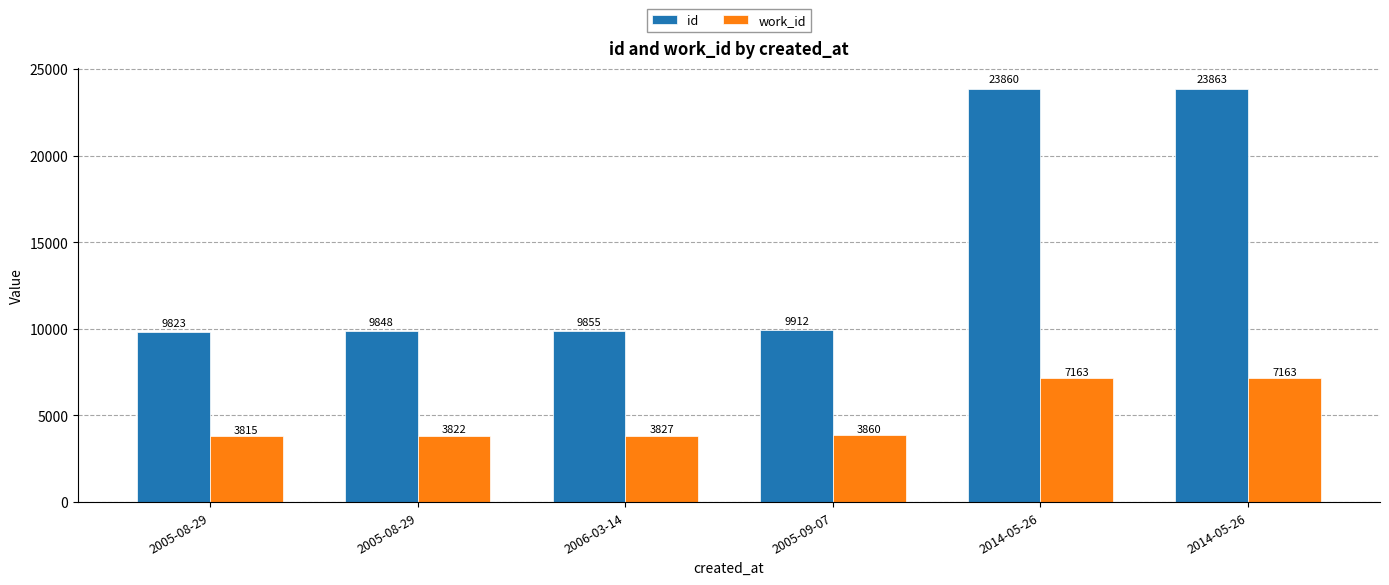

Reading left to right, what are all the values shown in this chart?

id: 9823	9848	9855	9912	23860	23863
work_id: 3815	3822	3827	3860	7163	7163